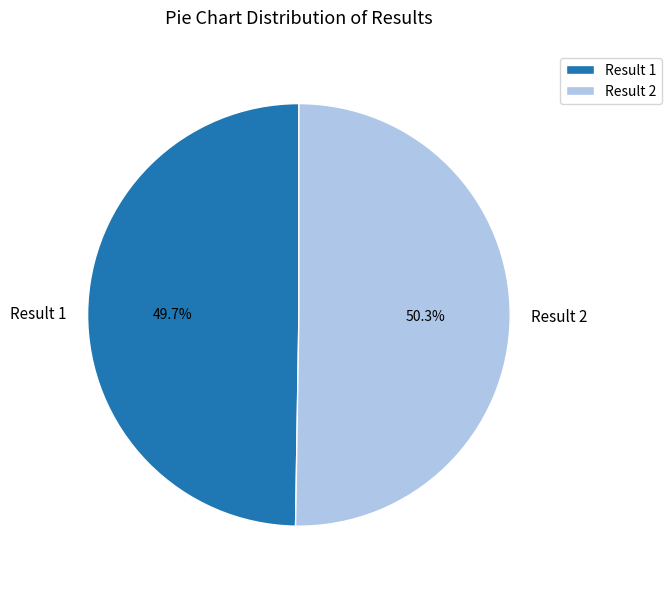

To the nearest percent, what is the difference between the largest and smallest slice percentages?

1%